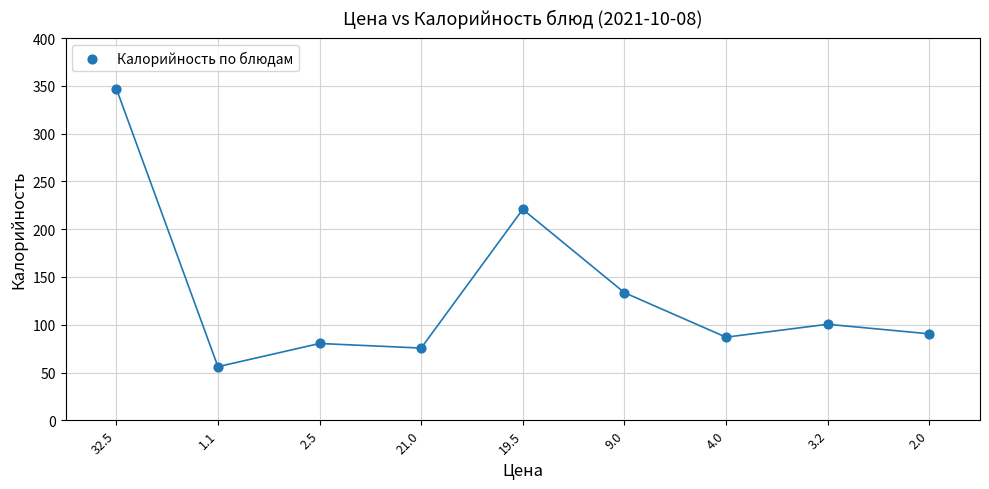

What is the range of Y values (max minus min)?

291.1